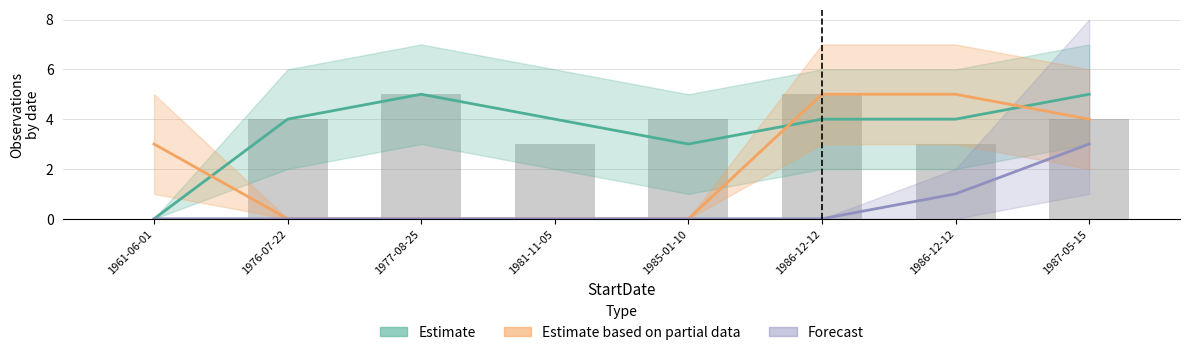

Rank the categories by Estimate based on partial data value from lowest to highest.

1976-07-22, 1977-08-25, 1981-11-05, 1985-01-10, 1961-06-01, 1987-05-15, 1986-12-12, 1986-12-12